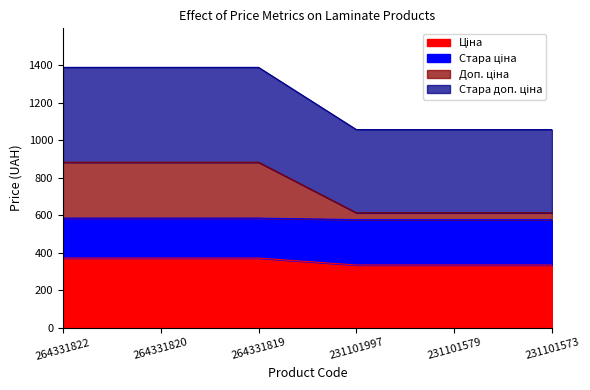

At which category does the chart reach its minimum across all series?

231101997